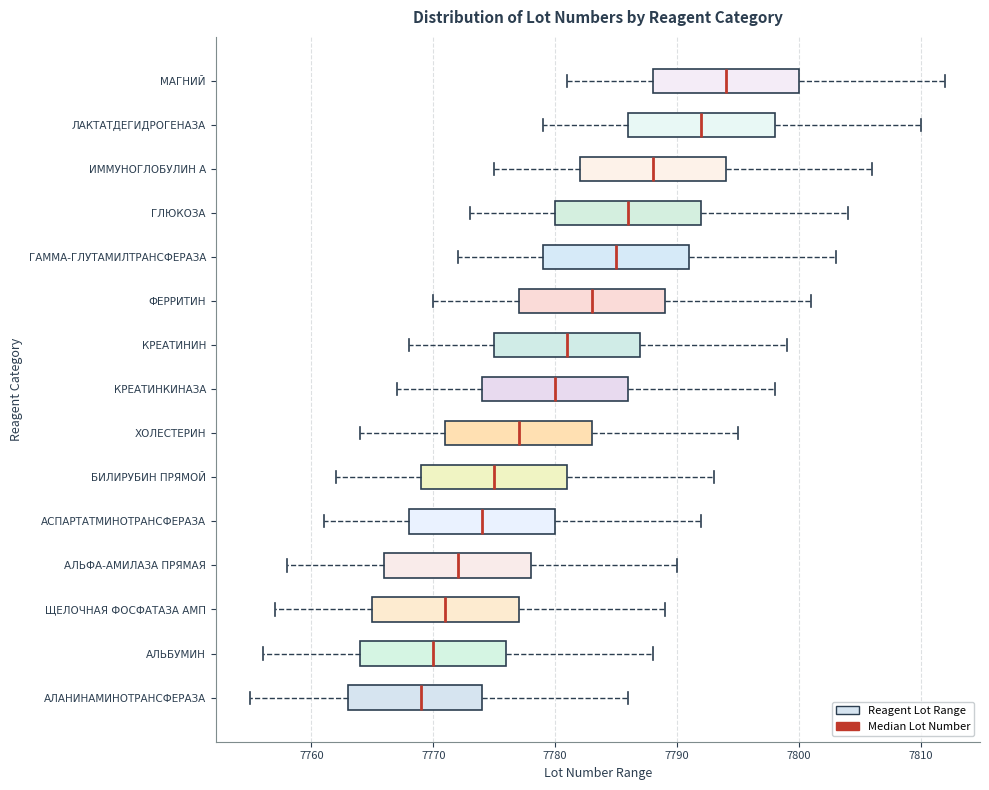

Reading bottom to top, read every box against the x-axis: the position of its median line, the range the box covers, and the ends of its whiskers. The values are not printed on the chart, so give them approximately, as read against the axis.

АЛАНИНАМИНОТРАНСФЕРАЗА: median 7769, box 7763 to 7774, whiskers 7755 to 7786
АЛЬБУМИН: median 7770, box 7764 to 7776, whiskers 7756 to 7788
ЩЕЛОЧНАЯ ФОСФАТАЗА АМП: median 7771, box 7765 to 7777, whiskers 7757 to 7789
АЛЬФА-АМИЛАЗА ПРЯМАЯ: median 7772, box 7766 to 7778, whiskers 7758 to 7790
АСПАРТАТМИНОТРАНСФЕРАЗА: median 7774, box 7768 to 7780, whiskers 7761 to 7792
БИЛИРУБИН ПРЯМОЙ: median 7775, box 7769 to 7781, whiskers 7762 to 7793
ХОЛЕСТЕРИН: median 7777, box 7771 to 7783, whiskers 7764 to 7795
КРЕАТИНКИНАЗА: median 7780, box 7774 to 7786, whiskers 7767 to 7798
КРЕАТИНИН: median 7781, box 7775 to 7787, whiskers 7768 to 7799
ФЕРРИТИН: median 7783, box 7777 to 7789, whiskers 7770 to 7801
ГАММА-ГЛУТАМИЛТРАНСФЕРАЗА: median 7785, box 7779 to 7791, whiskers 7772 to 7803
ГЛЮКОЗА: median 7786, box 7780 to 7792, whiskers 7773 to 7804
ИММУНОГЛОБУЛИН A: median 7788, box 7782 to 7794, whiskers 7775 to 7806
ЛАКТАТДЕГИДРОГЕНАЗА: median 7792, box 7786 to 7798, whiskers 7779 to 7810
МАГНИЙ: median 7794, box 7788 to 7800, whiskers 7781 to 7812